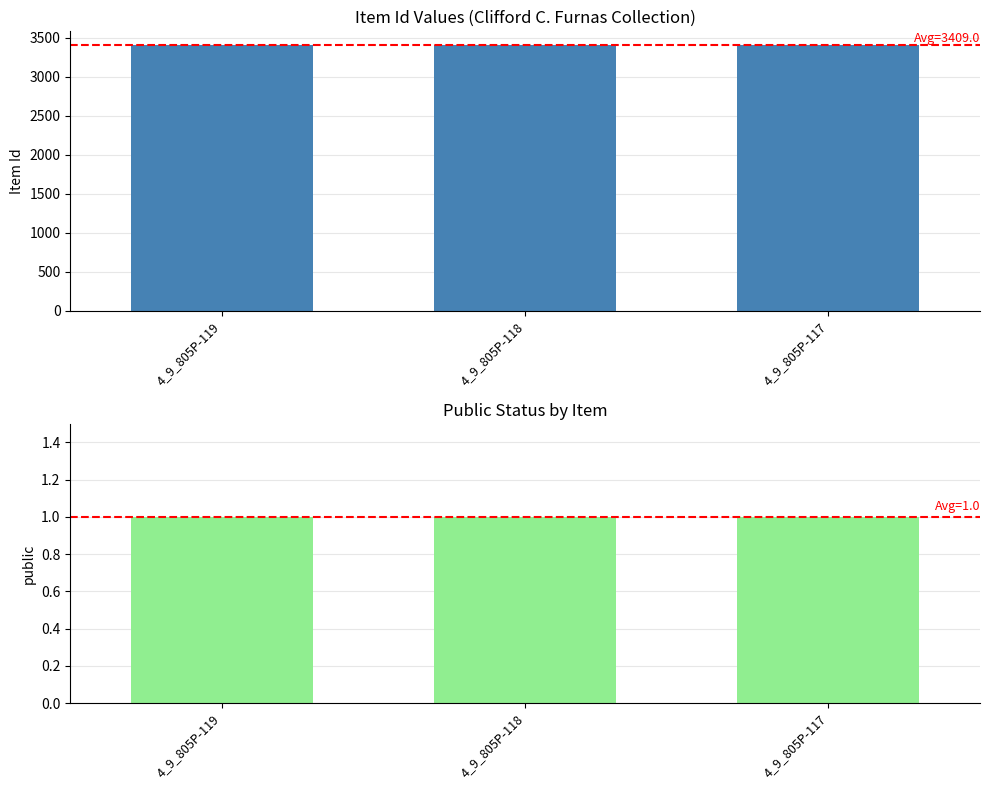

Reading left to right, transcribe all the data shown in this chart.

Item Id: 3411	3409	3407
public: 1	1	1